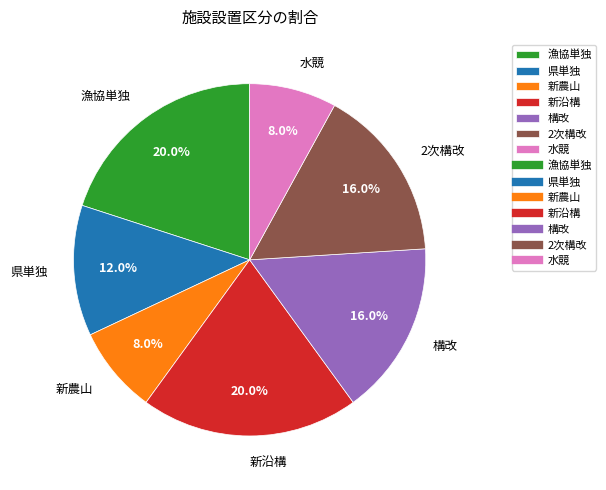

To the nearest percent, what percentage of the pie is 水競?

8%